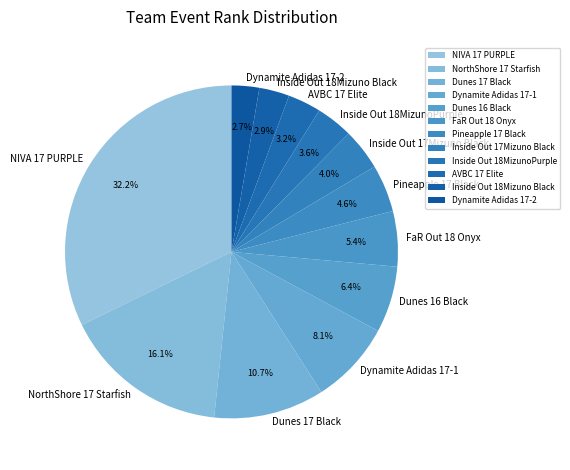

What is the largest slice in the pie chart?

NIVA 17 PURPLE